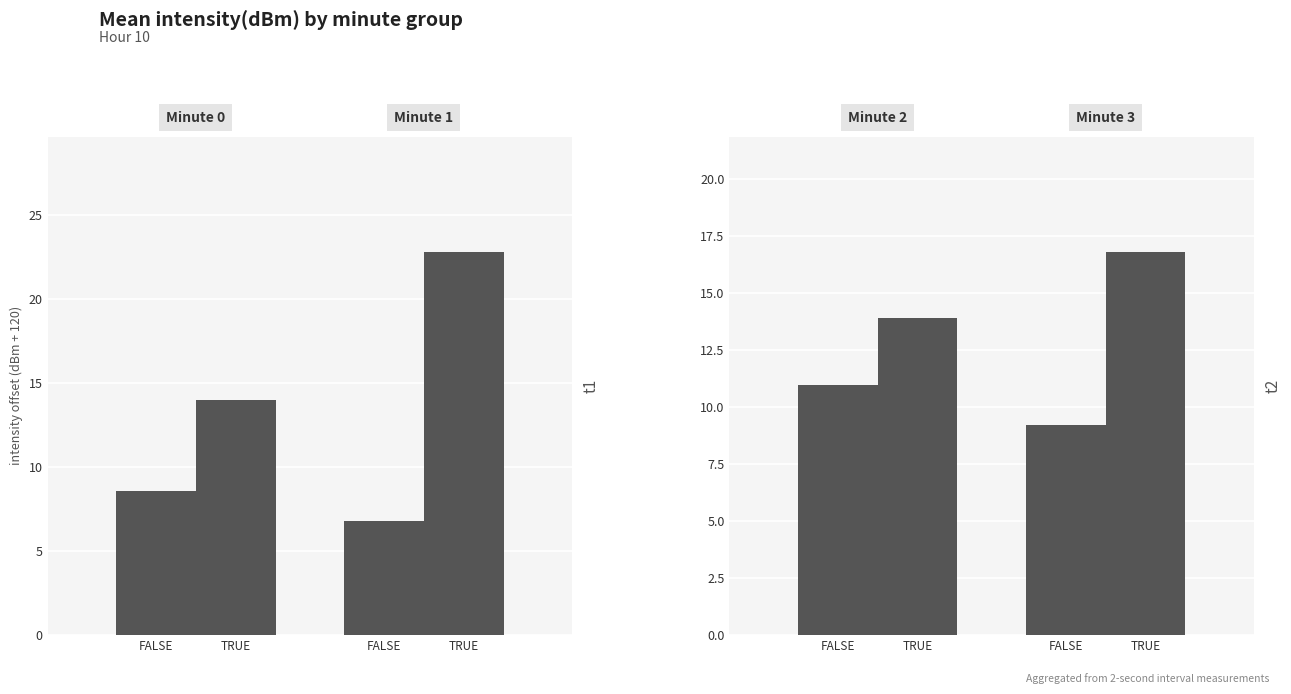

What is the difference between the TRUE values at FALSE and TRUE?

2.9